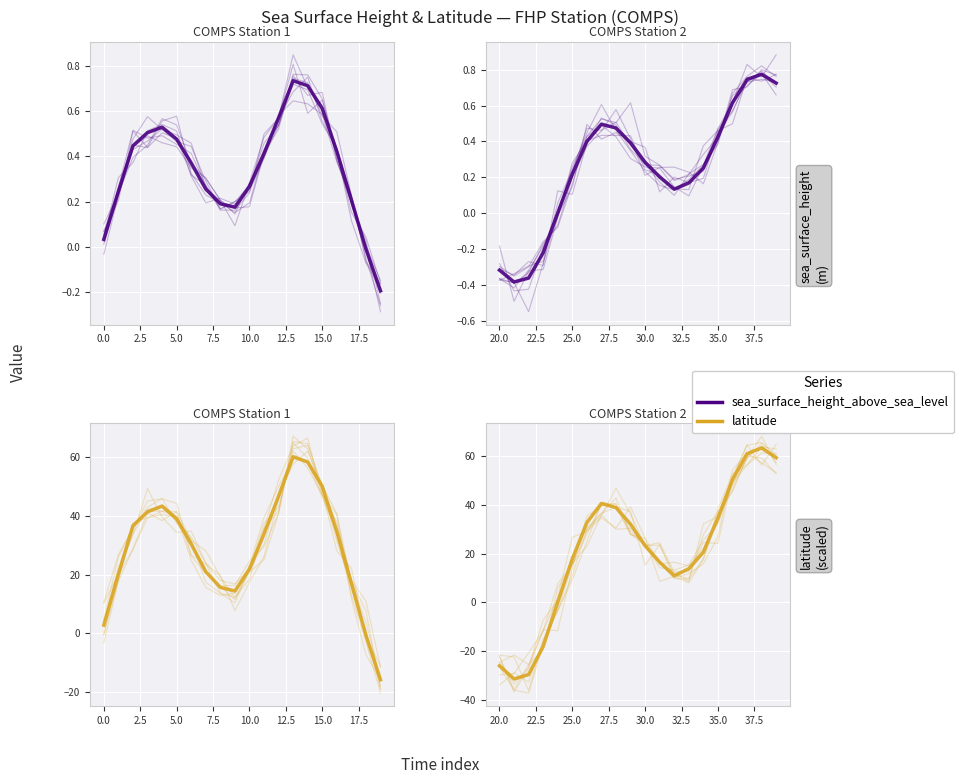

In sea_surface_height_above_sea_level, how many points are higher than both neighbors (excluding endpoints)?

2